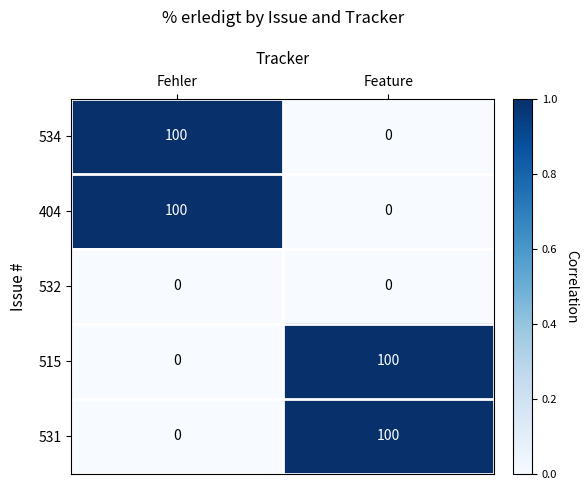

Rank the categories by 515 value from highest to lowest.

Feature, Fehler